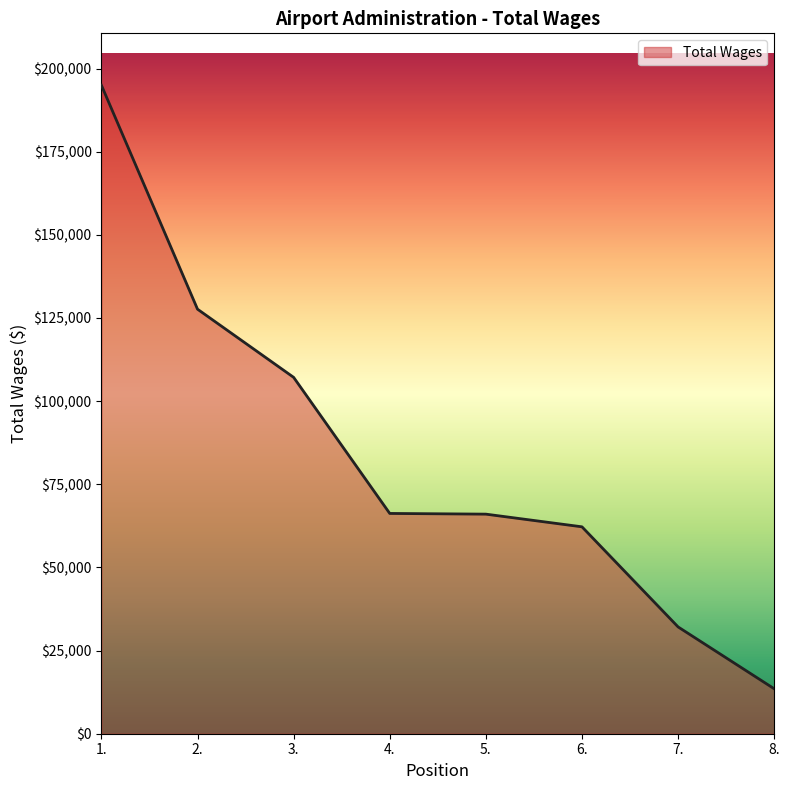

Read the value at 6., to the nearest 100.

62200